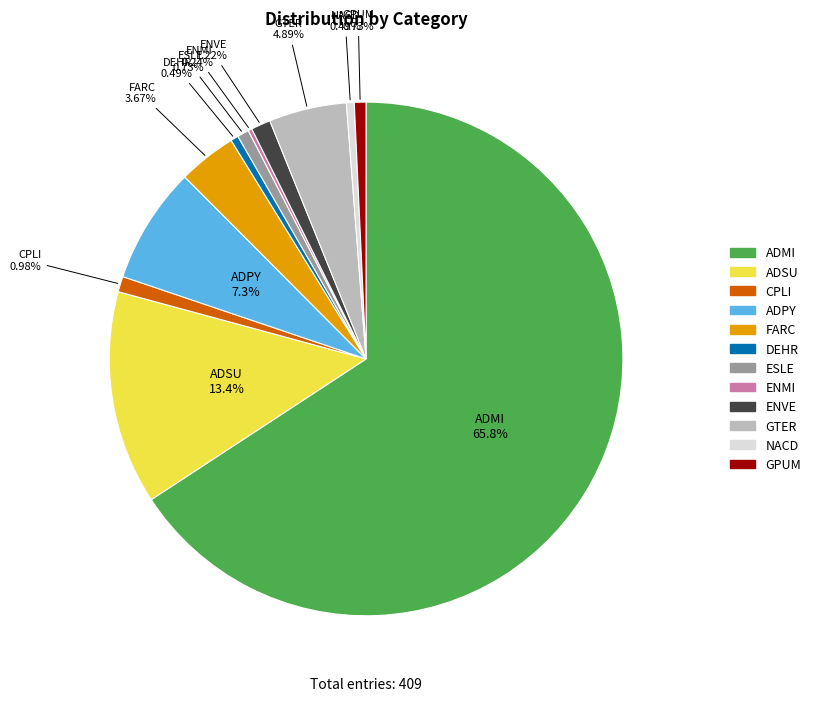

Does any single category account for the majority?

Yes